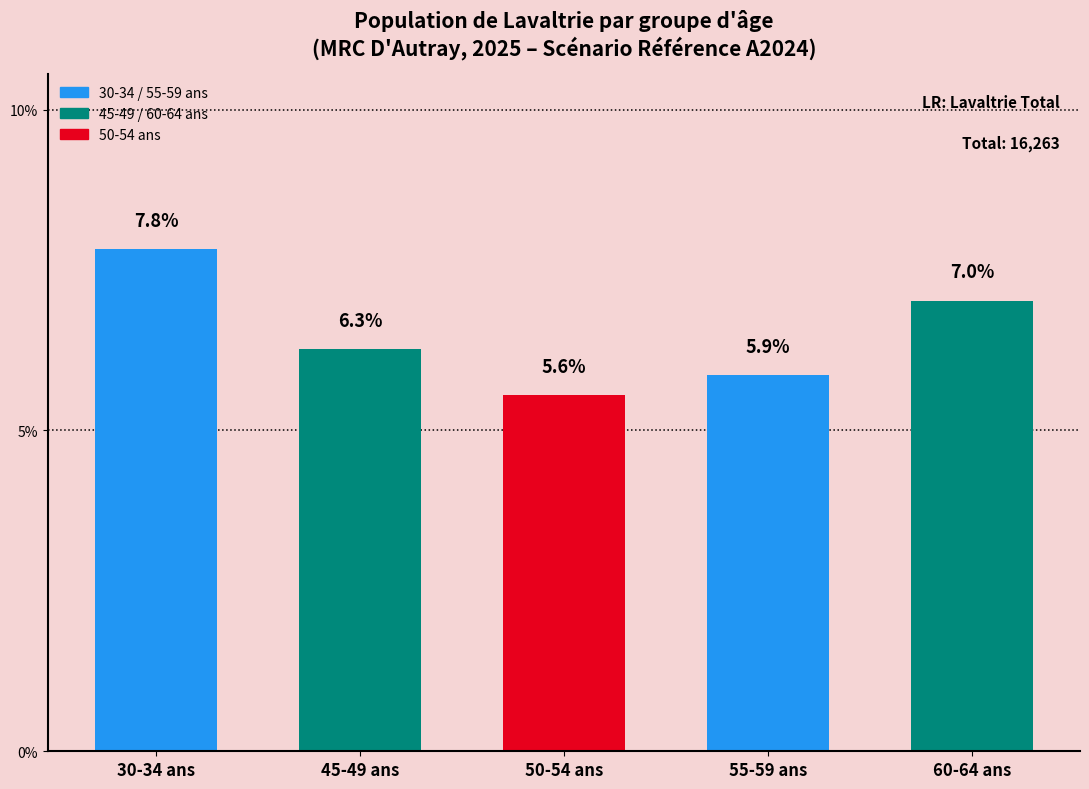

Reading right to left, list all the values displayed in this chart.

60-64 ans=7.0	55-59 ans=5.9	50-54 ans=5.6	45-49 ans=6.3	30-34 ans=7.8